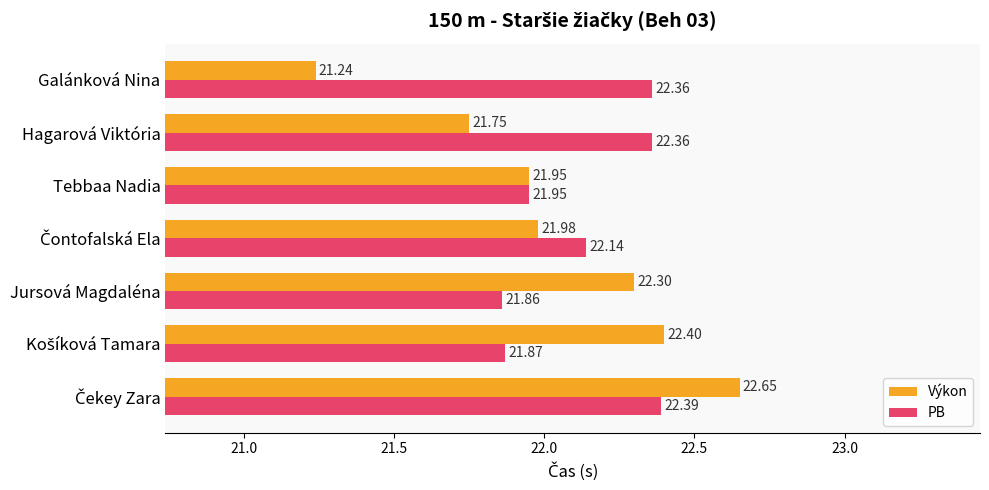

Which series has the largest range (max minus min)?

Výkon